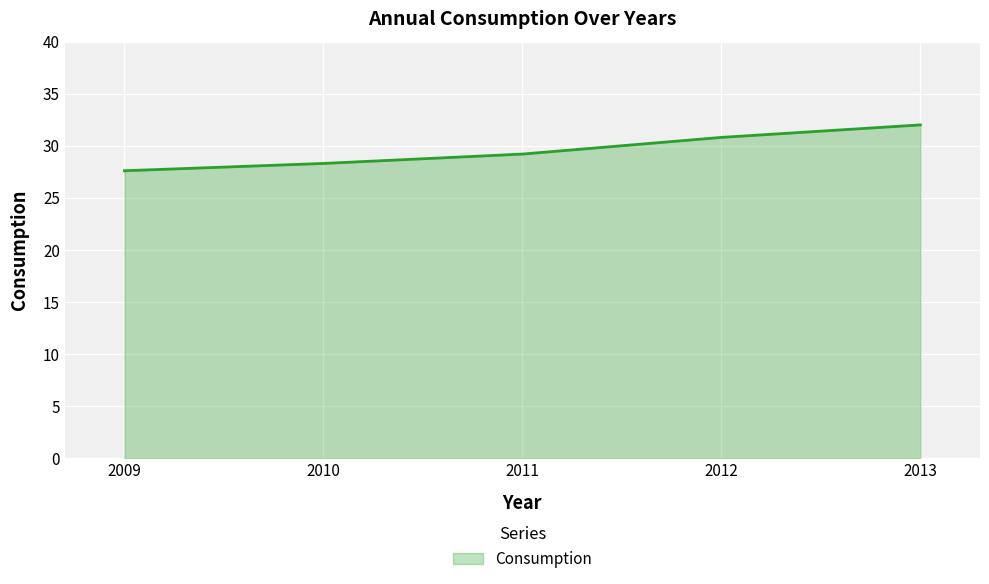

What is the average value?

29.6